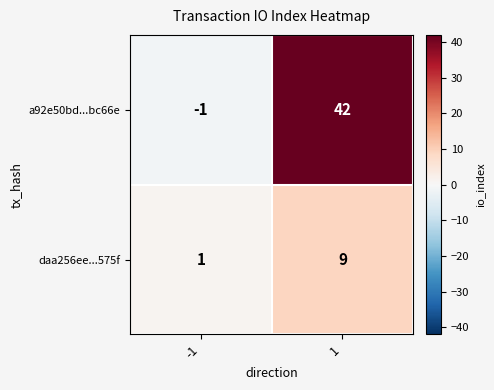

At which category is the sum across all series the highest?

1